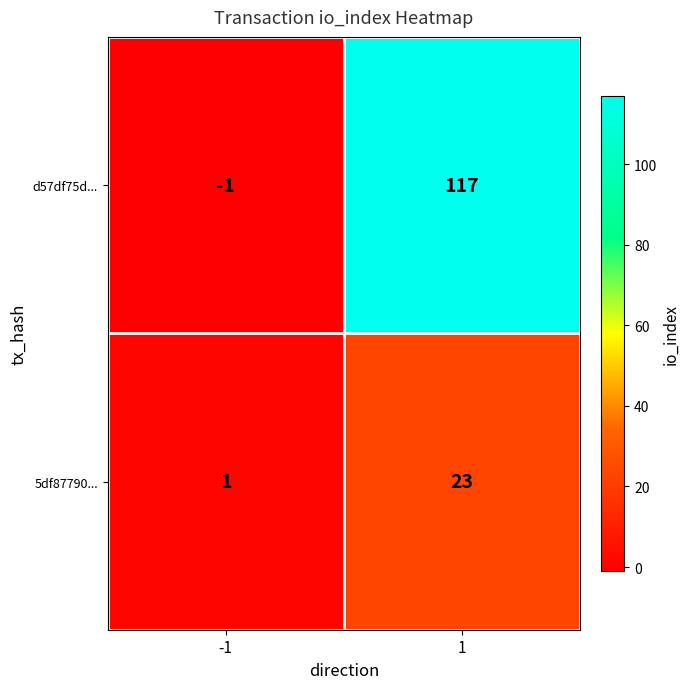

The value of 5df87790... at 1 is 38. True or false?

False